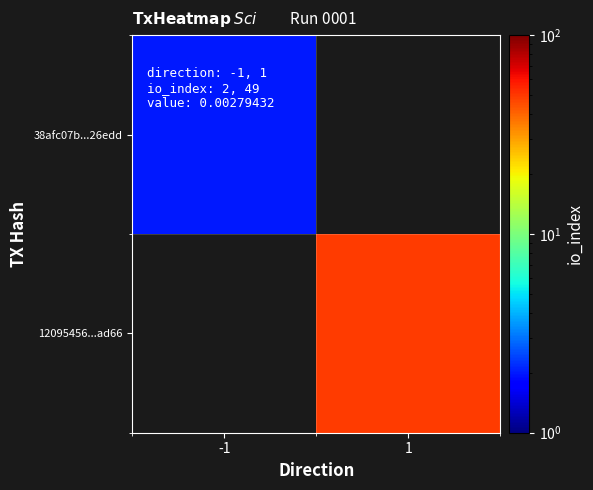

How many values in 12095456...ad66 are above zero?

1